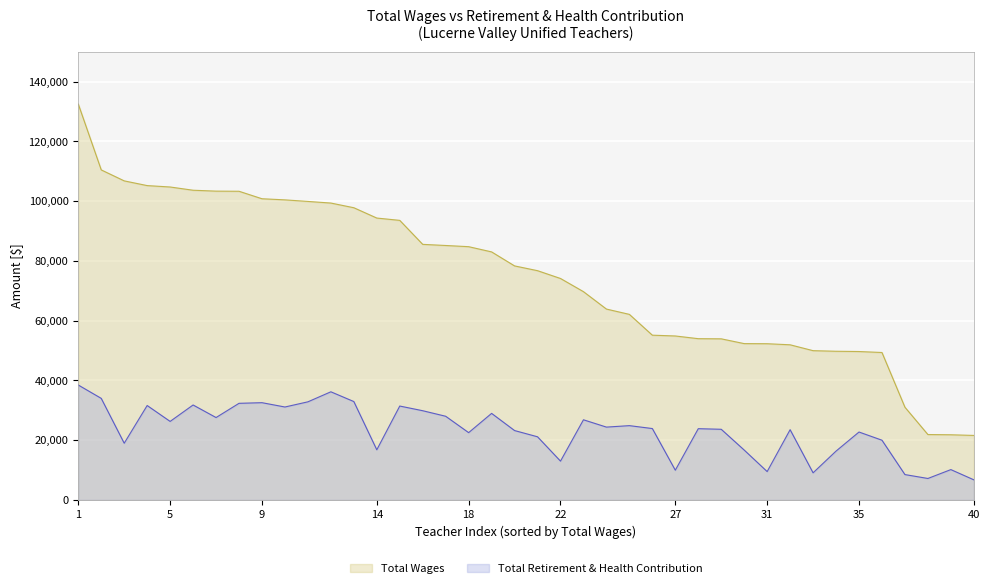

What is the highest value of the Total Wages series?

132467